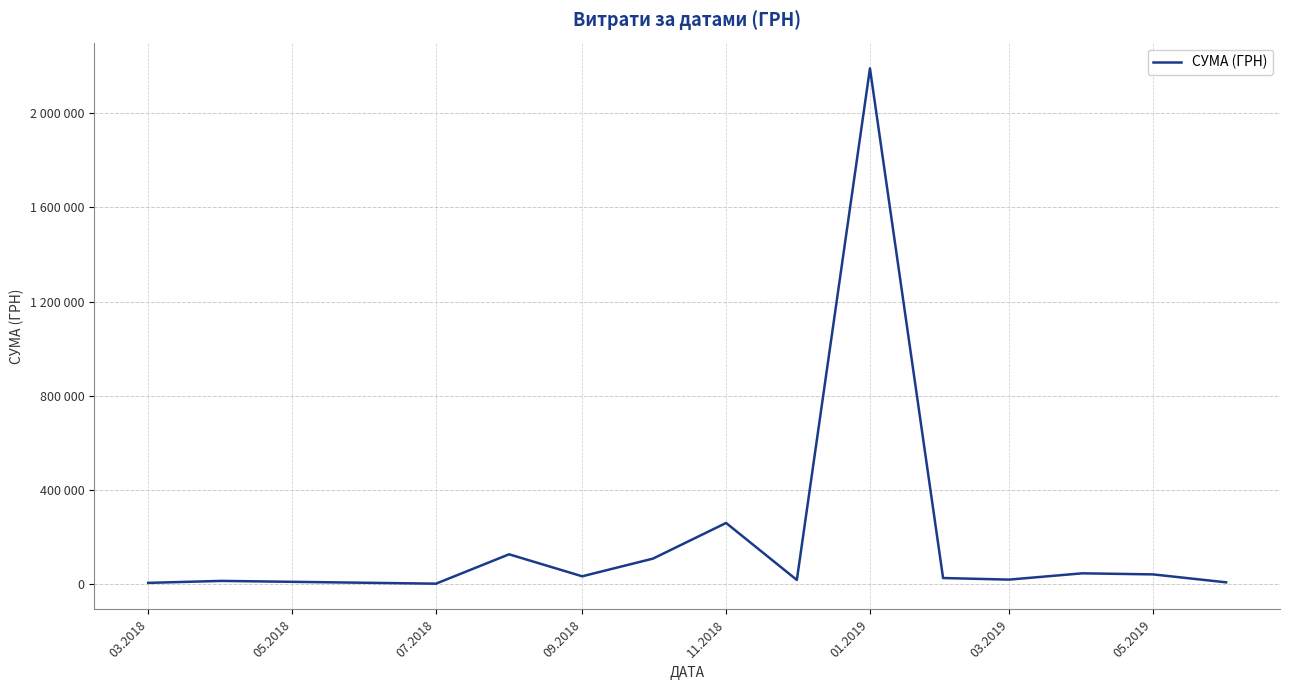

Where is the first local minimum?

07.2018